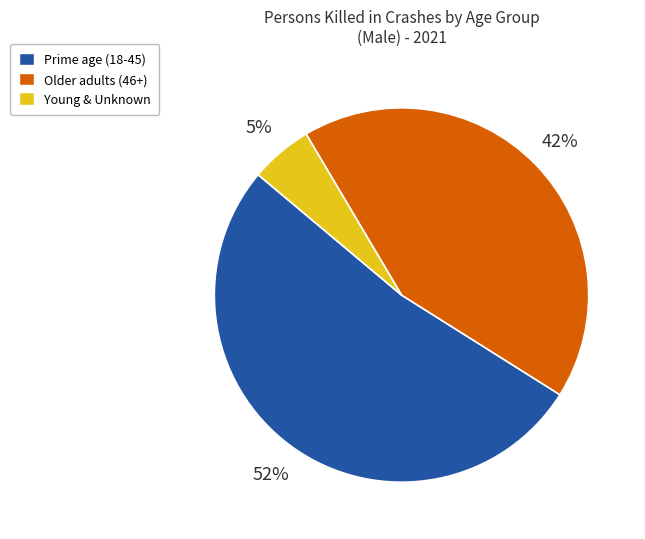

Rank the categories by value from lowest to highest.

Young & Unknown, Older adults (46+), Prime age (18-45)